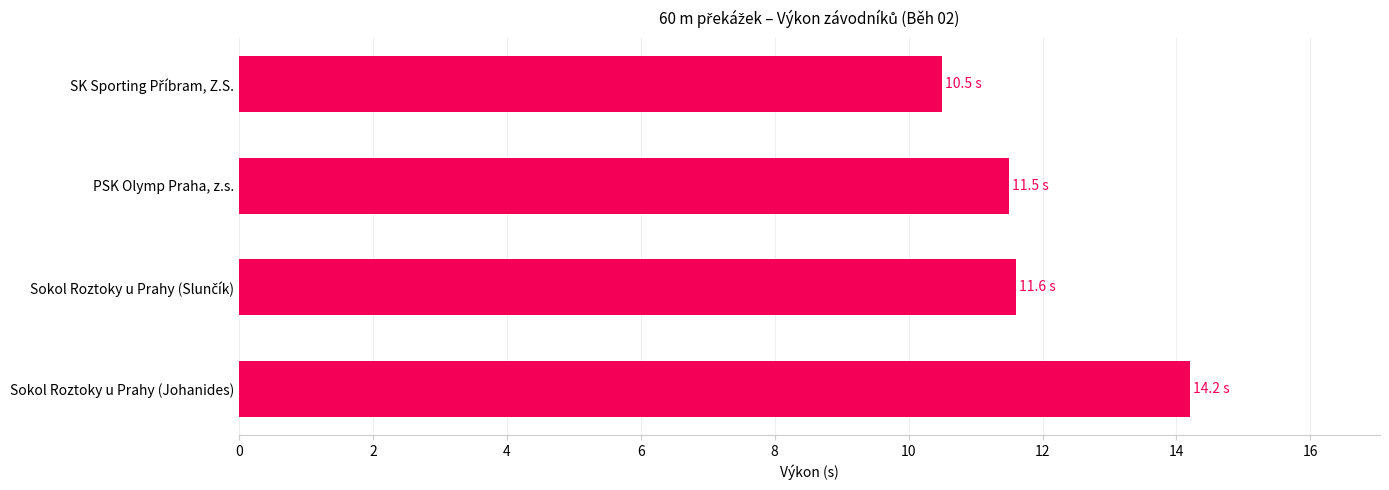

Reading bottom to top, transcribe all the data shown in this chart.

14.2	11.6	11.5	10.5